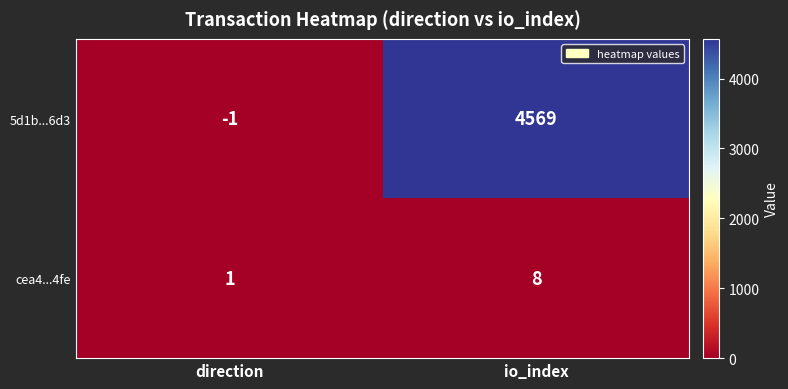

At which category does the chart reach its peak across all series?

io_index